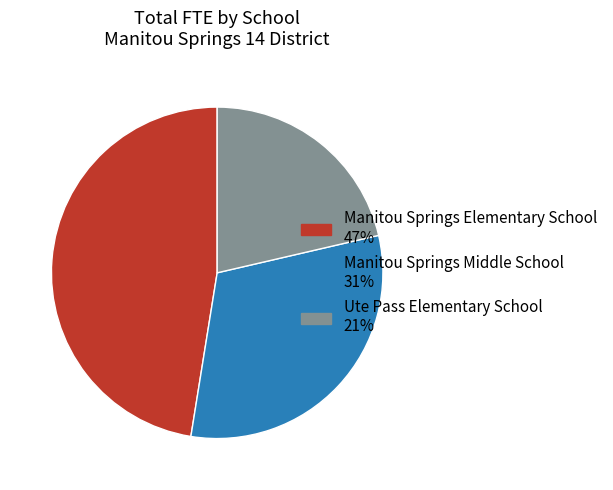

Do Ute Pass Elementary School and Manitou Springs Elementary School together represent more than half of the pie?

Yes